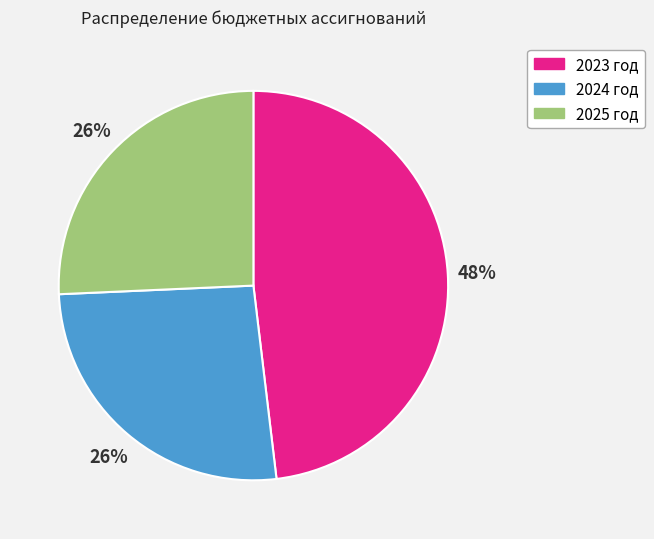

Is it true that 2024 год is 18% of the pie?

False